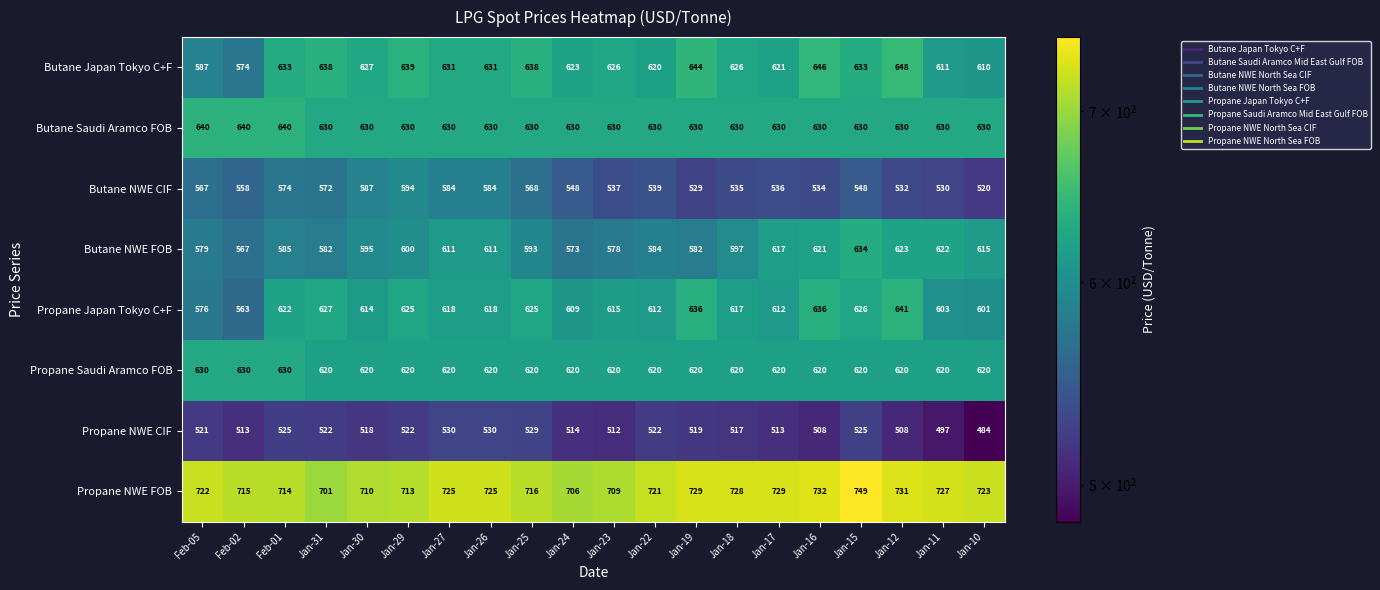

What is the smallest value displayed?

484